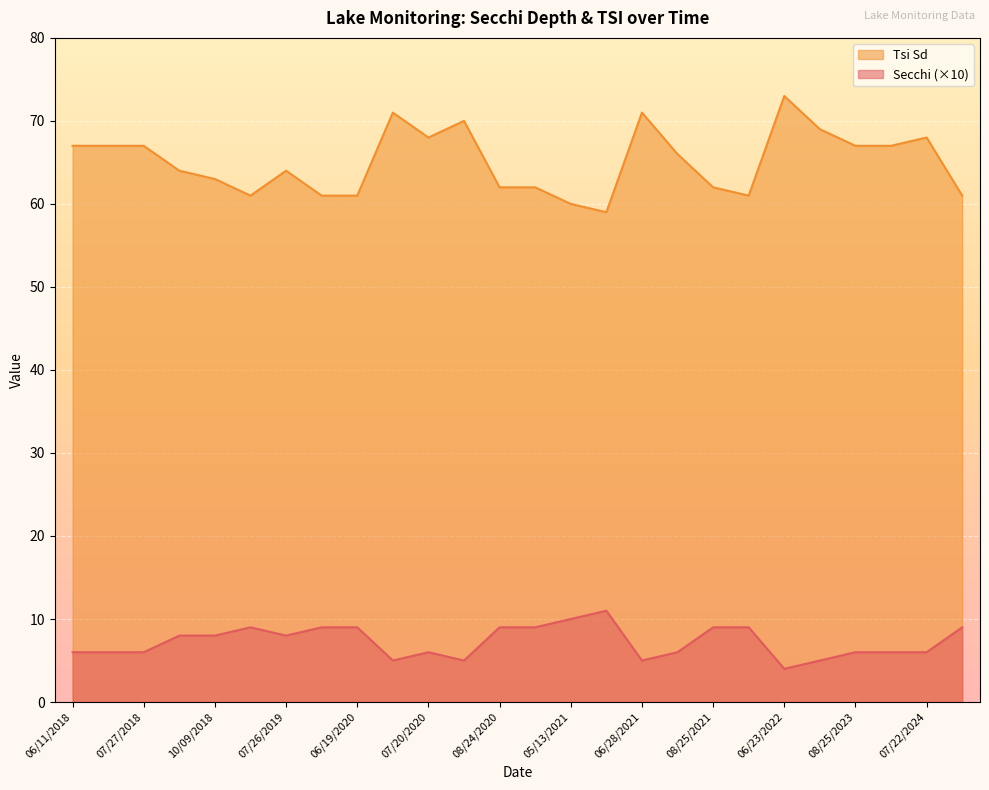

At which label is Secchi closest to 7?

06/11/2018